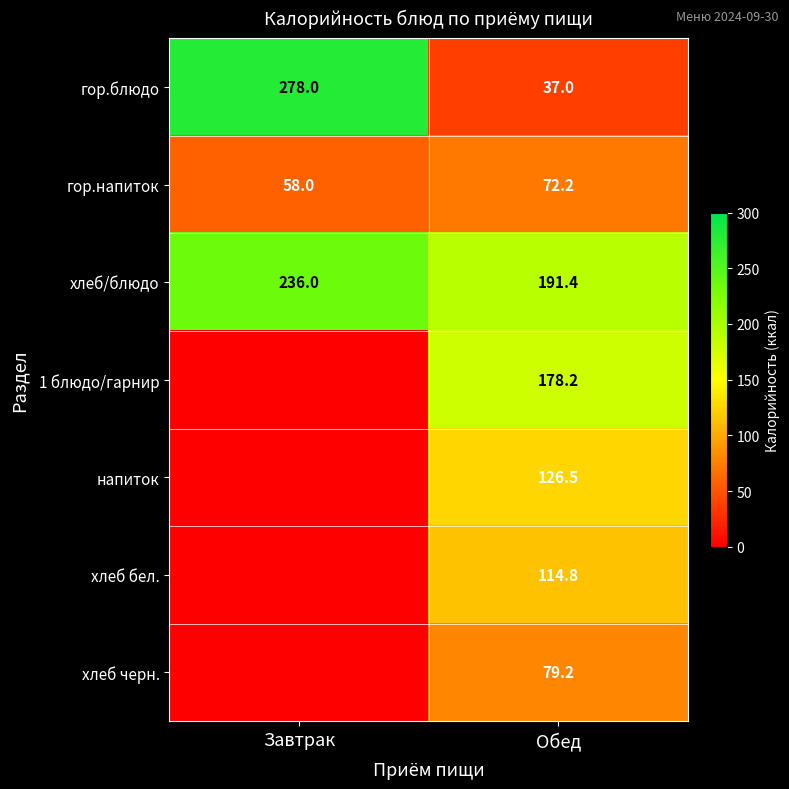

Where is гор.напиток nearest to the value 65?

Завтрак